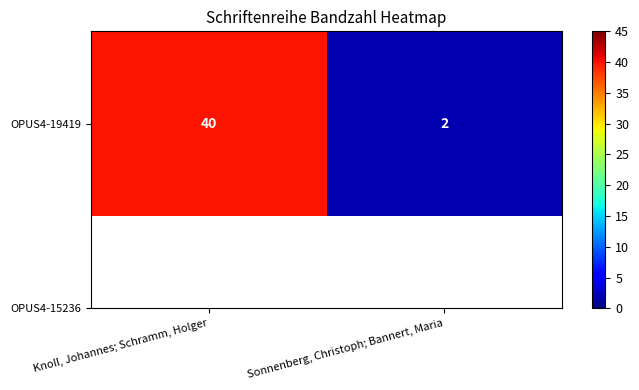

What is the ratio of the value at Sonnenberg, Christoph; Bannert, Maria to the value at Knoll, Johannes; Schramm, Holger?

0.1